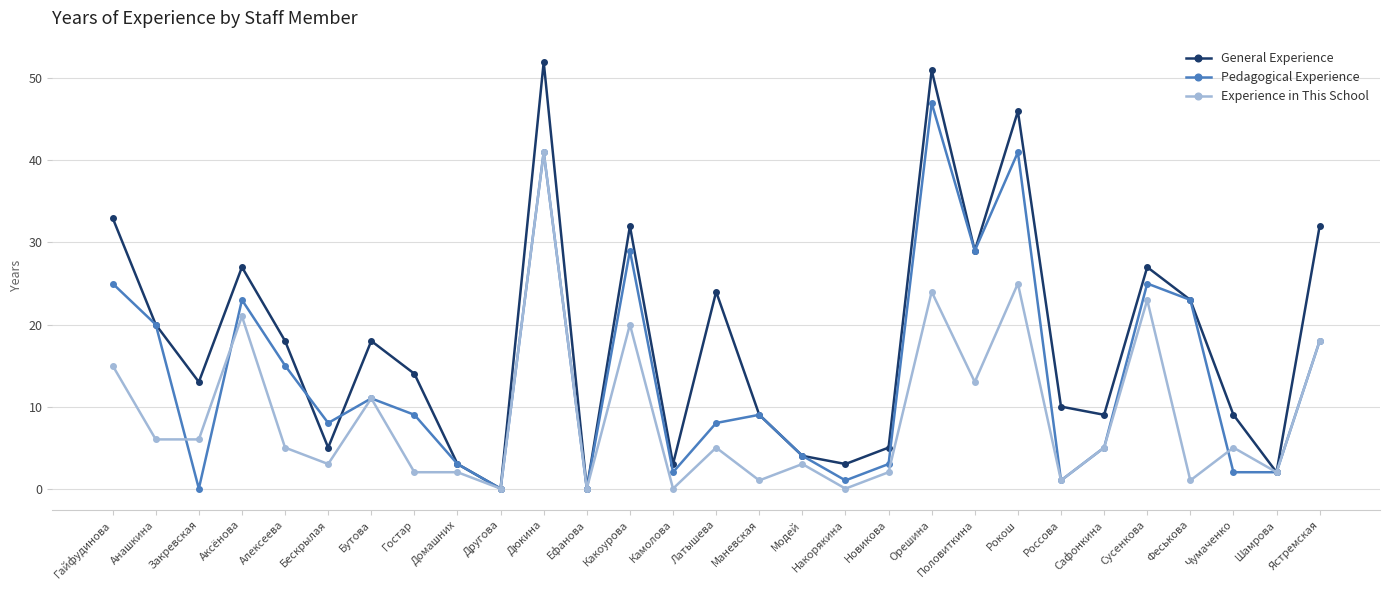

What is the maximum value shown in the chart?

52